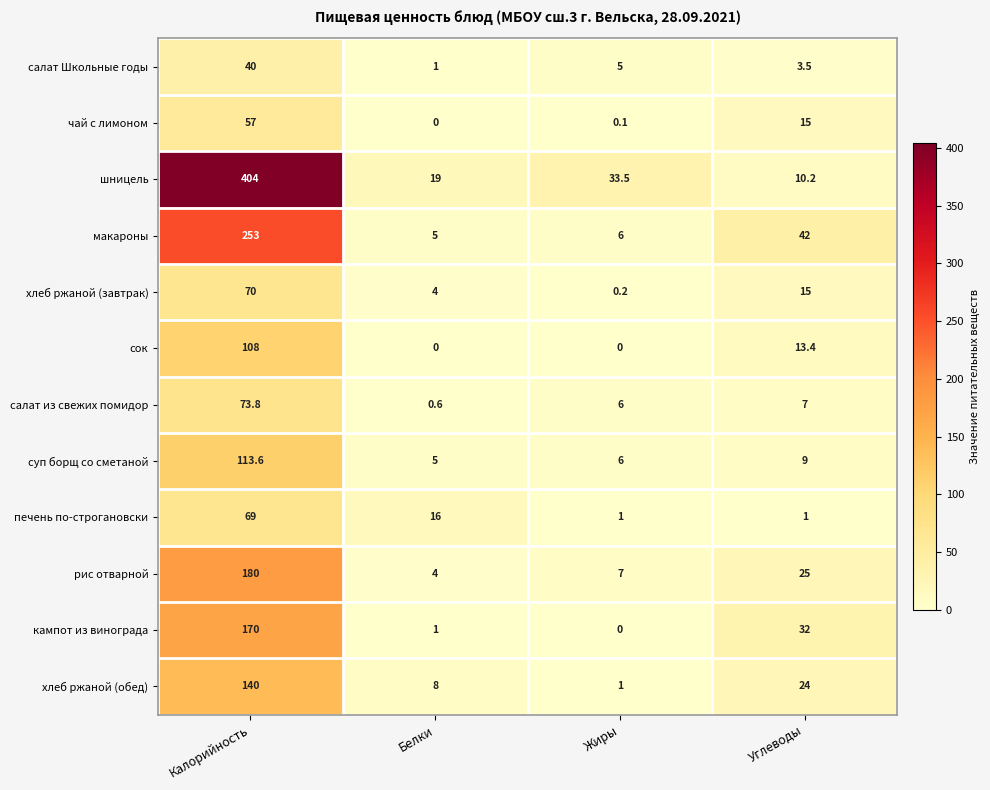

Which series has the largest range (max minus min)?

шницель